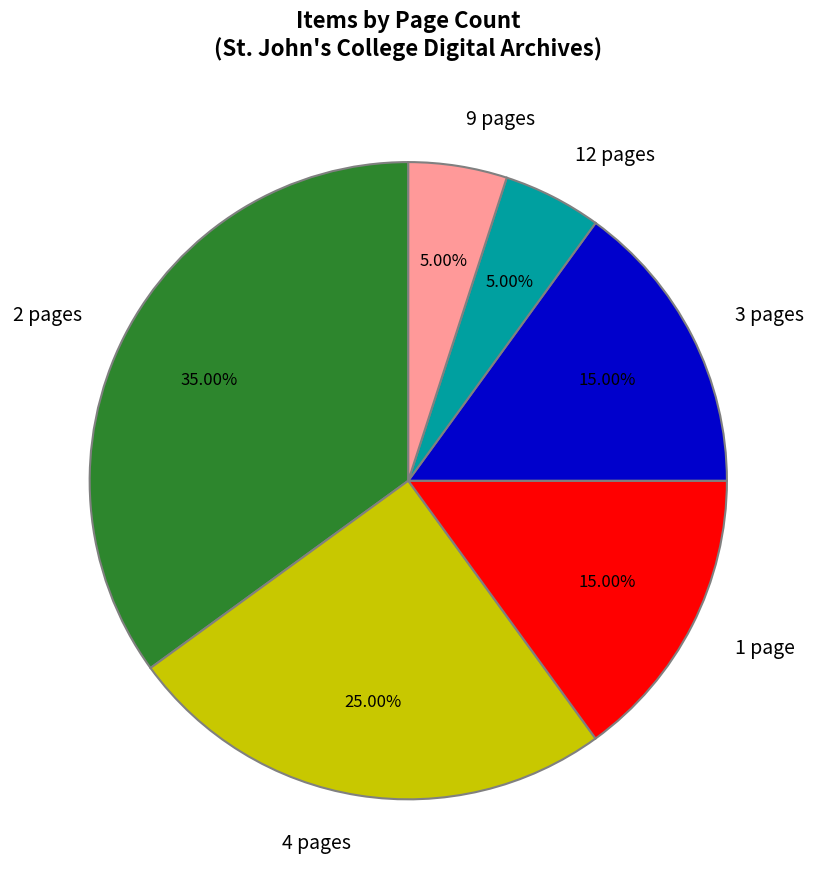

The 2 pages slice represents 1% of the pie. True or false?

False